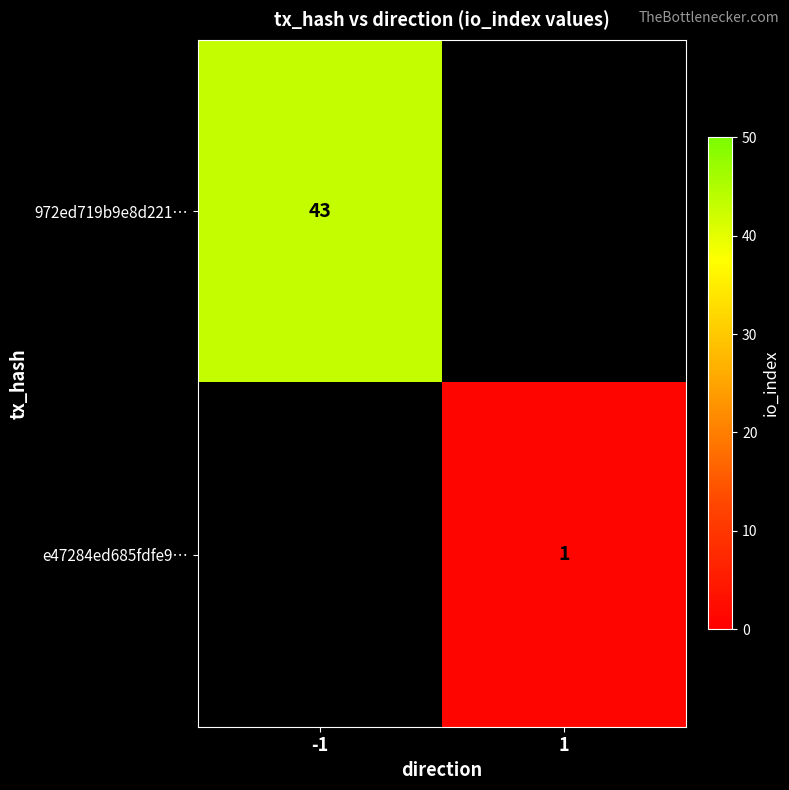

True or false: e47284ed685fdfe9… has a value of 0 at 1.

False